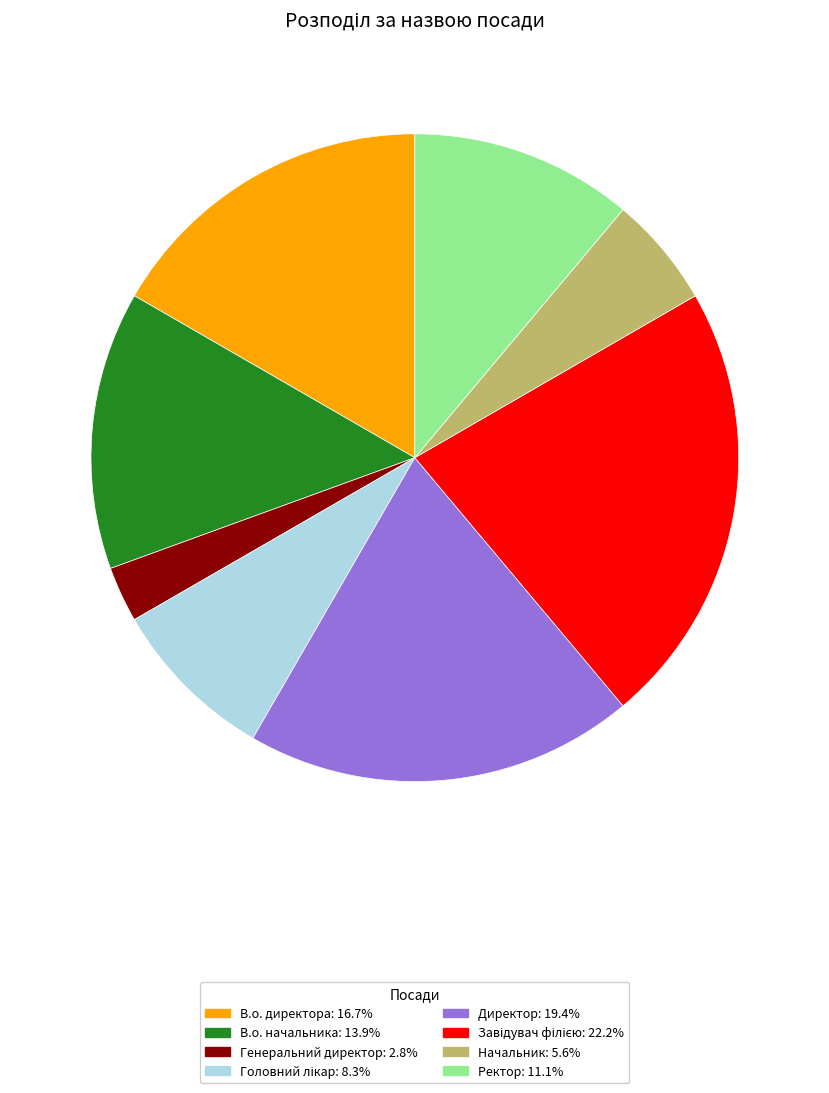

What is the ratio of the value at В.о. директора to the value at В.о. начальника?

1.2